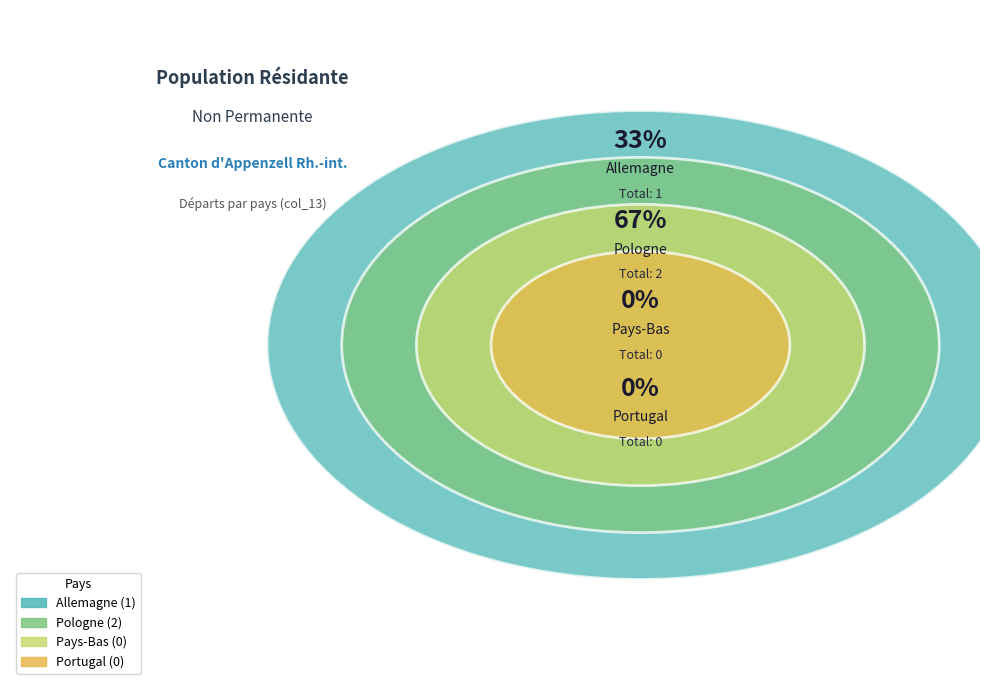

Is the sum of Pologne and Allemagne greater than half?

Yes